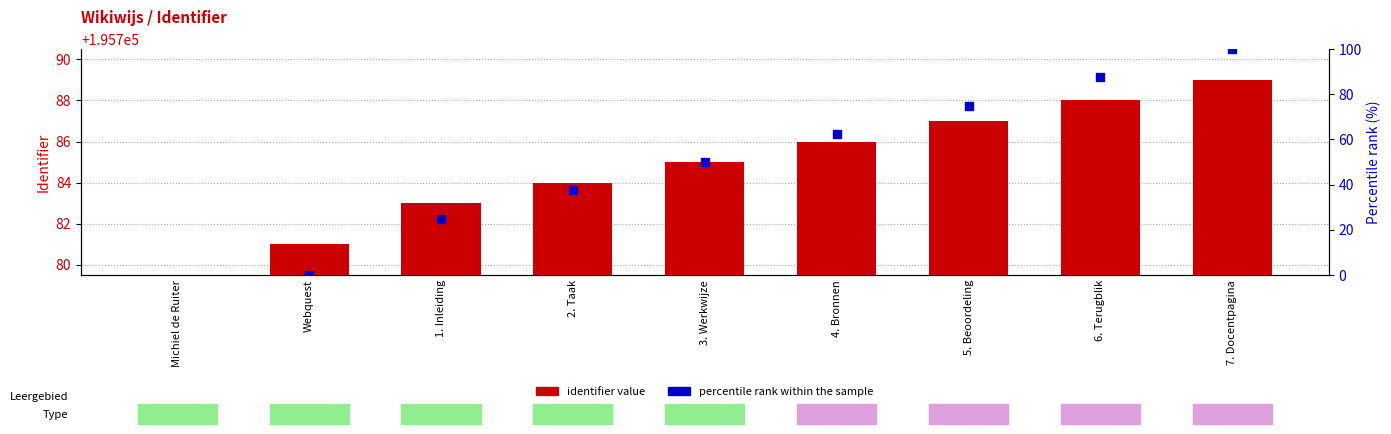

Approximately how many times larger is the value at 7. Docentpagina compared to 3. Werkwijze?

1.0